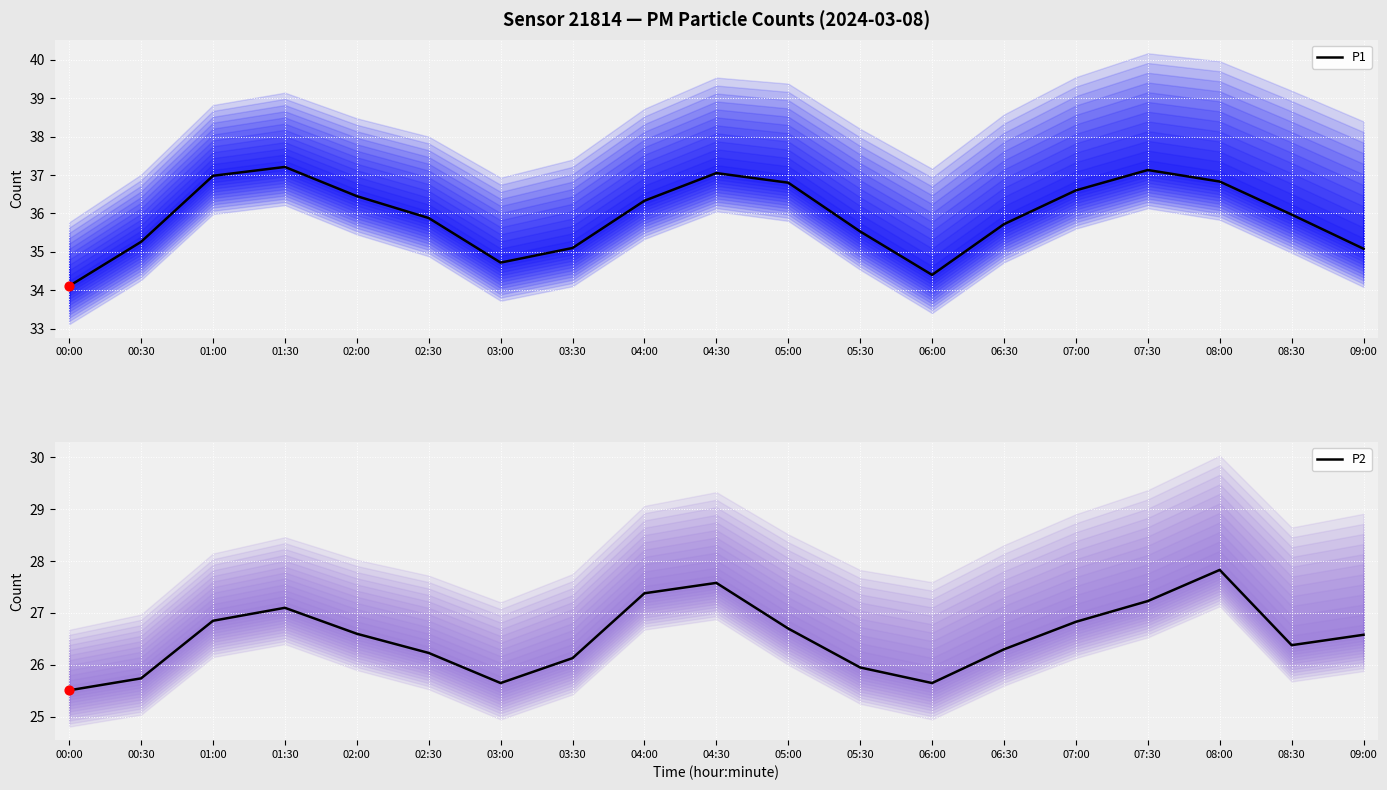

What are all the series names shown in the legend?

P1, P2